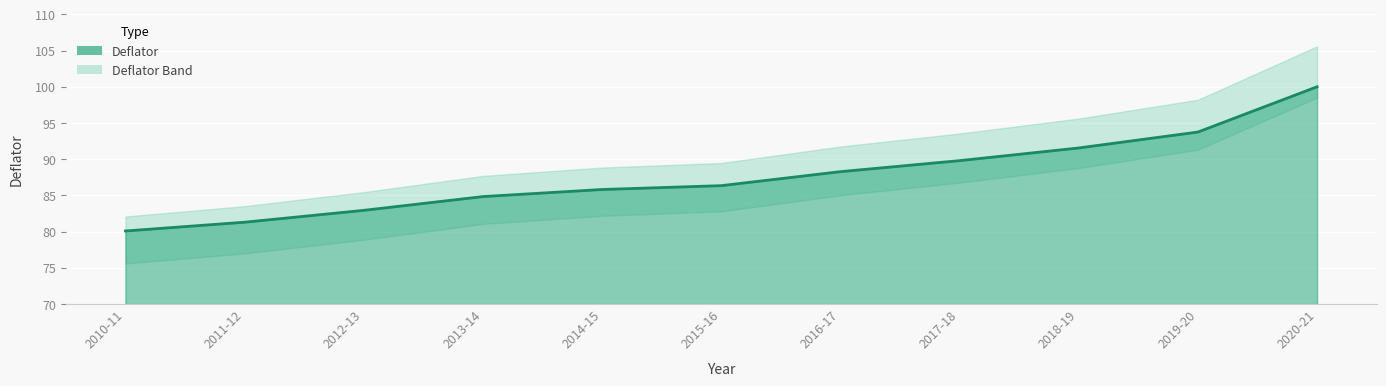

What is the change in value from 2011-12 to 2015-16?

+5.0